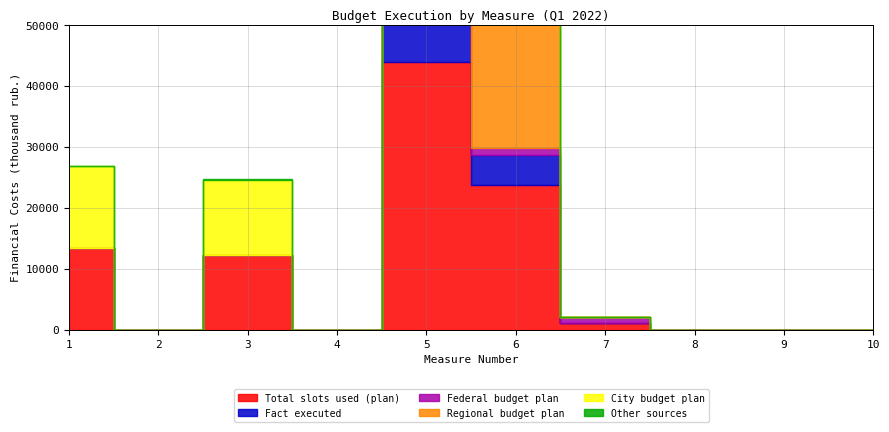

Does the chart have visible grid lines?

Yes